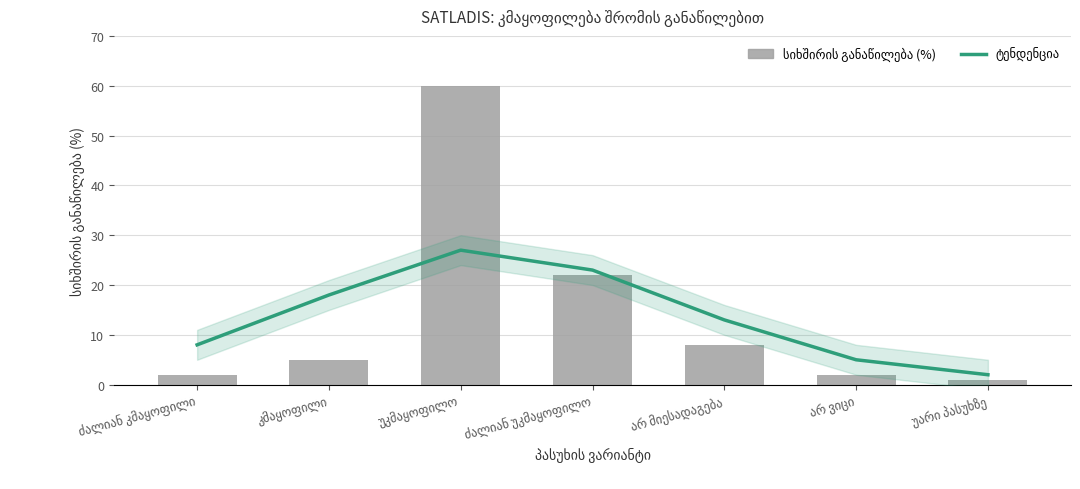

What is the label of the 3rd bar from the left?

უკმაყოფილო